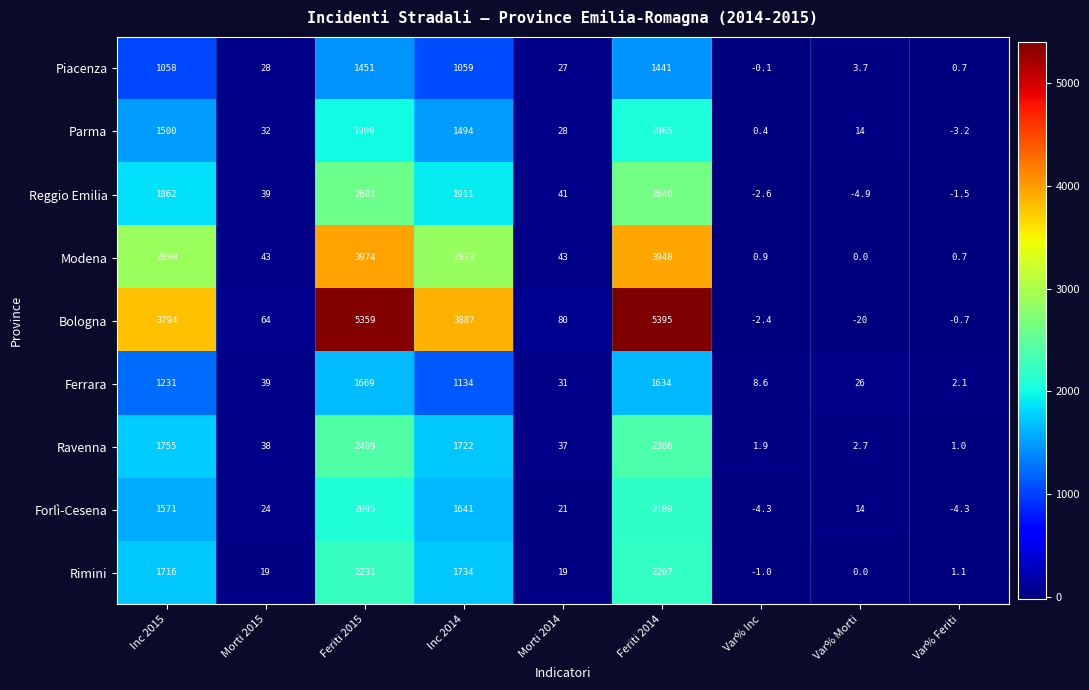

Between Morti 2015 and Var% Feriti, which series saw the biggest shift?

Bologna